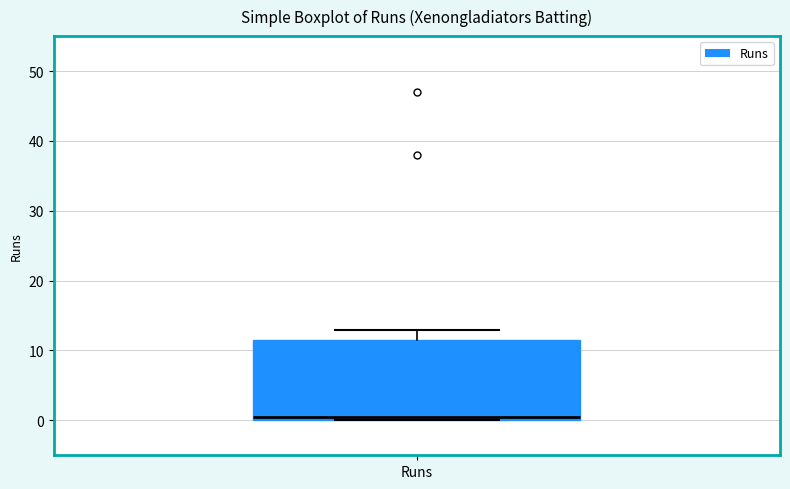

Read this box plot against the y-axis: the position of the median line, the range covered by the box, and the ends of both whiskers. The values are not printed on the chart, so give them approximately, as read against the axis.

median 1, box 0 to 12, whiskers 0 to 13